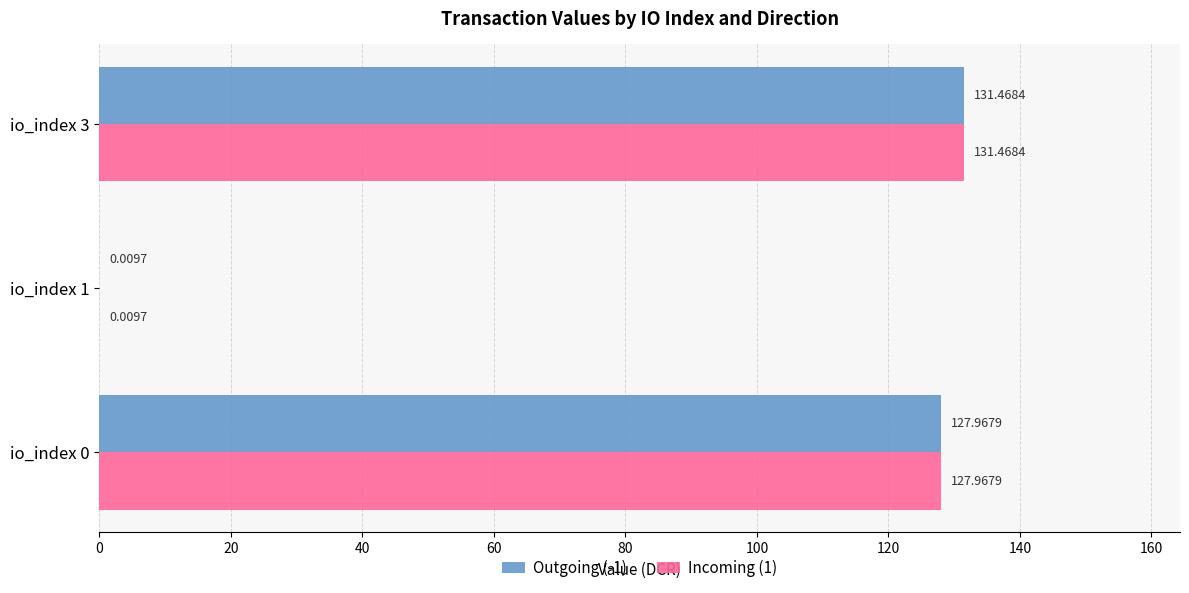

What is the sum of the Outgoing (-1) values at io_index 0 and io_index 3?

259.4